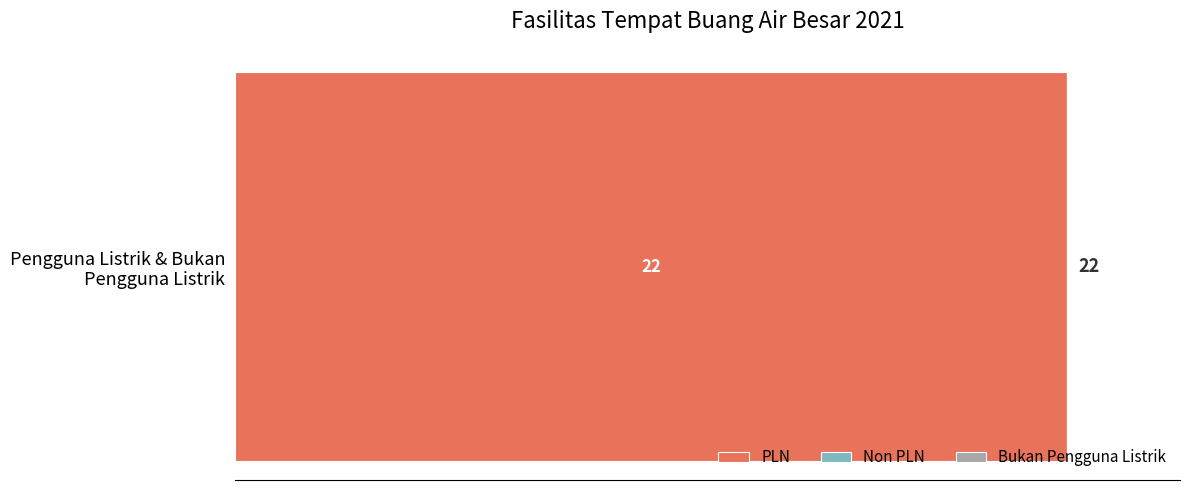

Reading left to right, list all the values displayed in this chart.

22	0	0